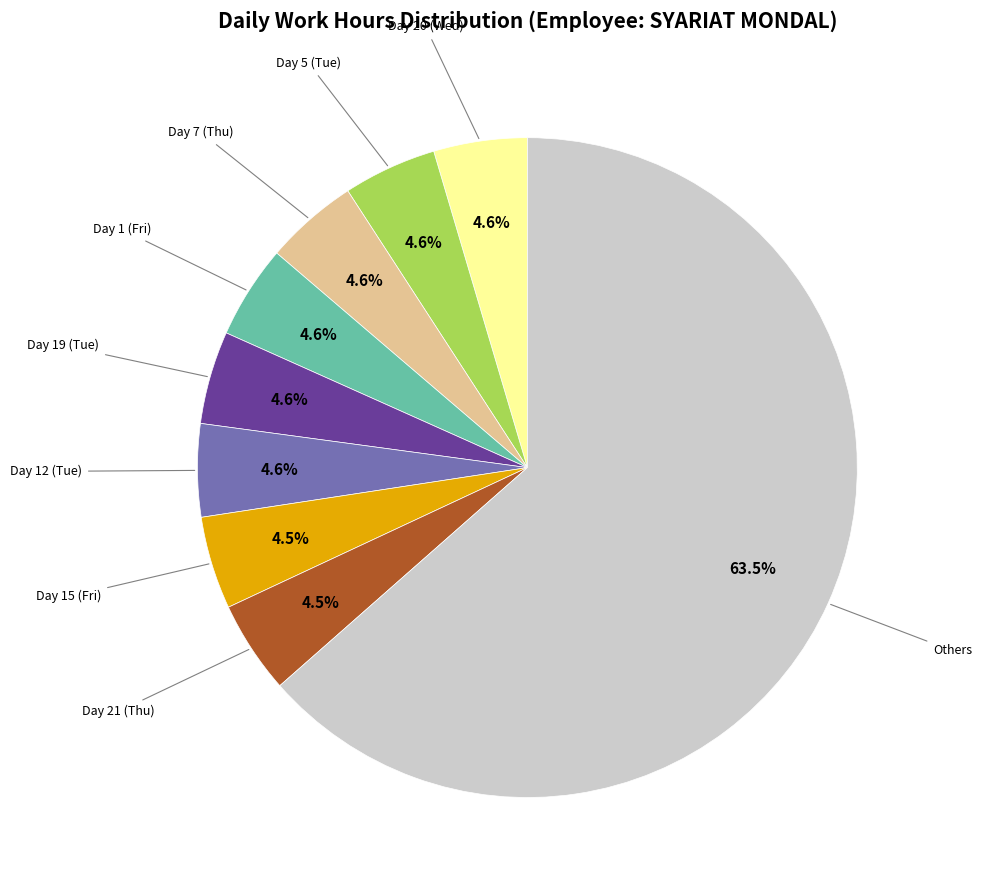

Count the number of slices in the pie.

9